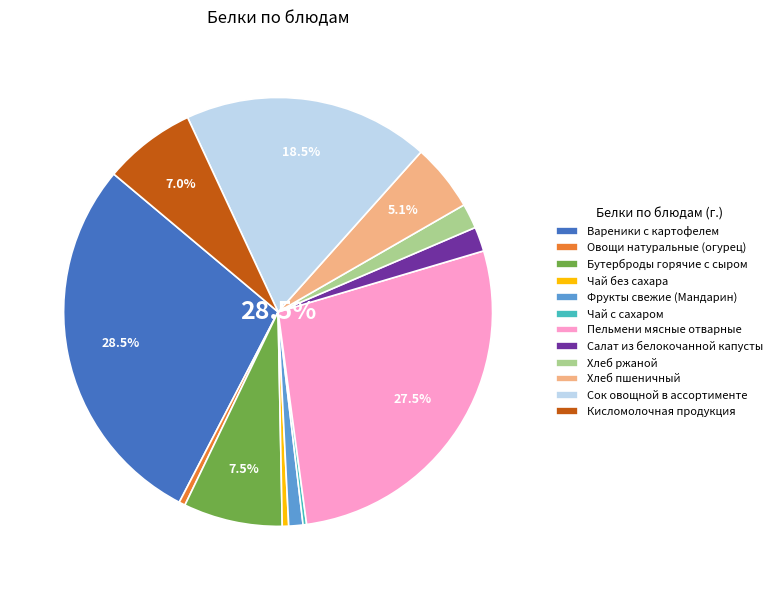

Rank the categories by value from lowest to highest.

Чай с сахаром, Овощи натуральные (огурец), Чай без сахара, Фрукты свежие (Мандарин), Салат из белокочанной капусты, Хлеб ржаной, Хлеб пшеничный, Кисломолочная продукция, Бутерброды горячие с сыром, Сок овощной в ассортименте, Пельмени мясные отварные, Вареники с картофелем